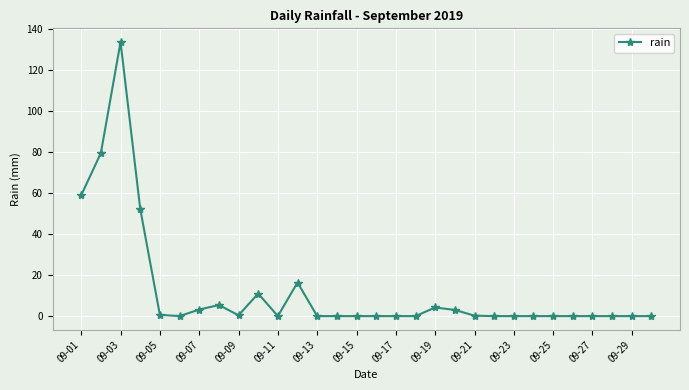

What is the difference between the maximum and second lowest values?

133.8